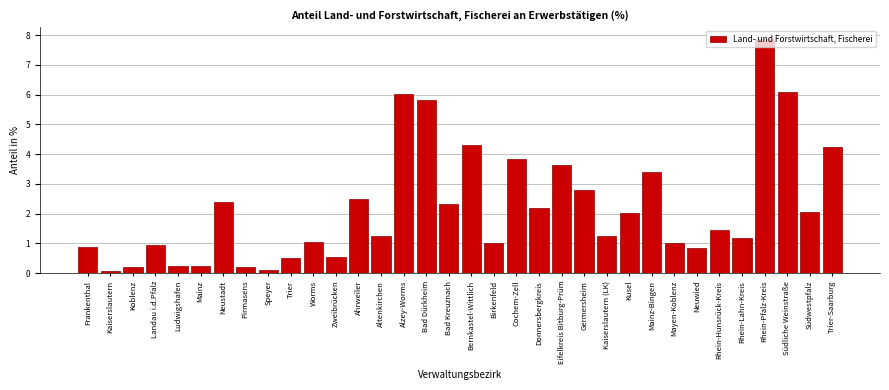

Which label corresponds to the largest value in the chart?

Rhein-Pfalz-Kreis